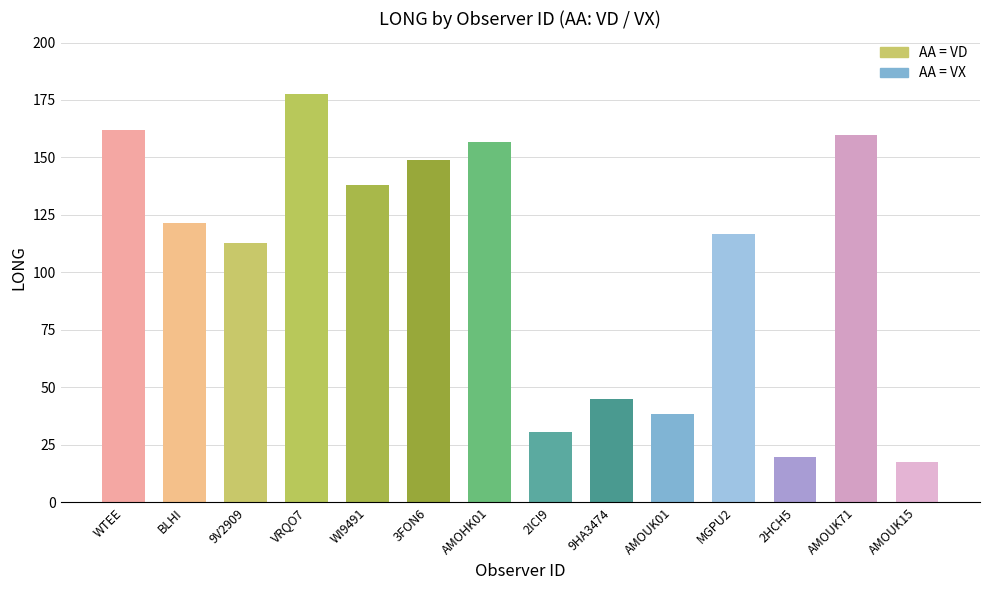

The chart shows a value of 38.4 at AMOUK01. True or false?

True